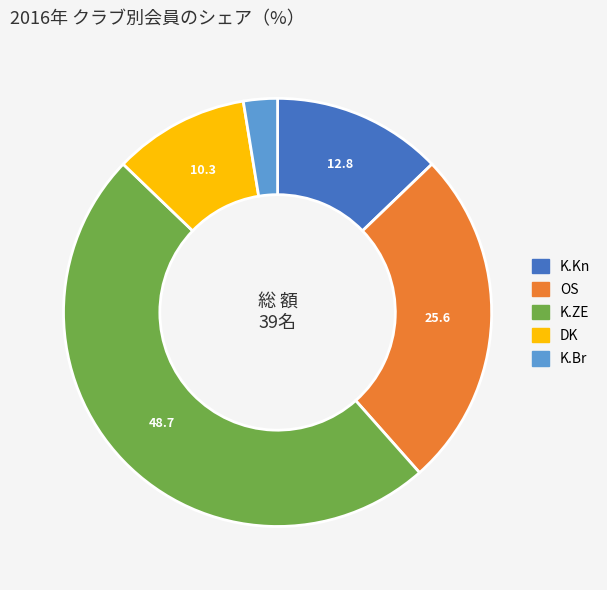

Which has a higher value, K.Br or DK?

DK